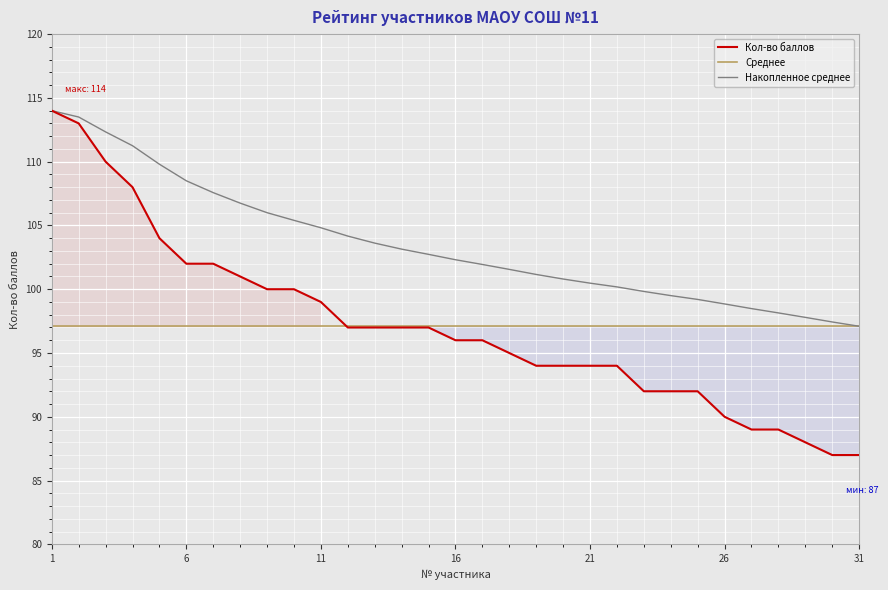

Which label corresponds to the largest value in the chart?

1